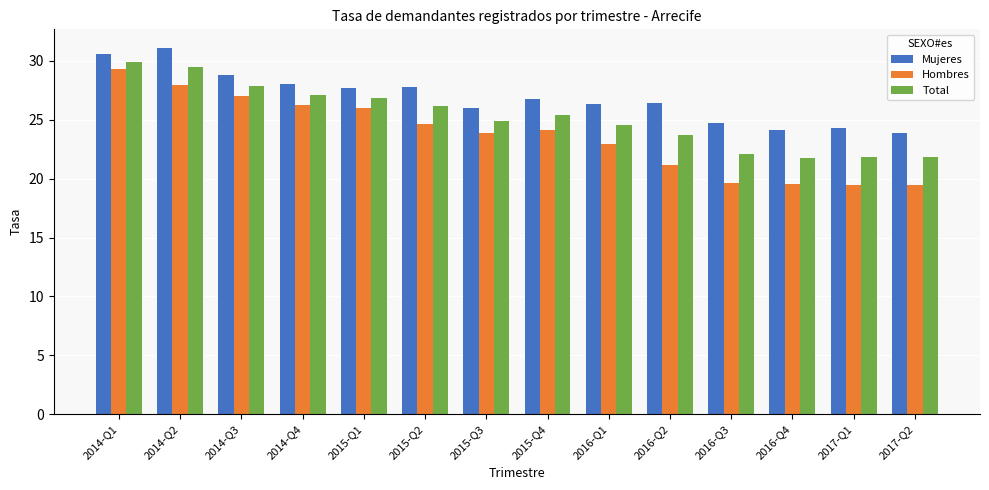

Rank the series by their average value, from lowest to highest.

Hombres, Total, Mujeres